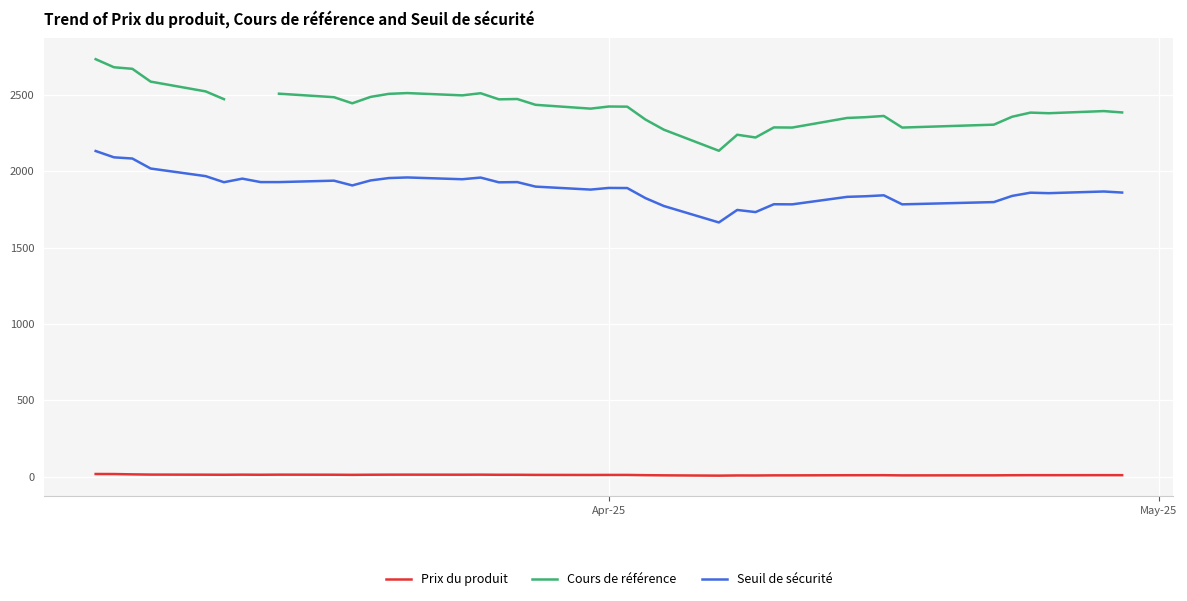

True or false: Prix du produit and Cours de référence intersect in this chart.

False